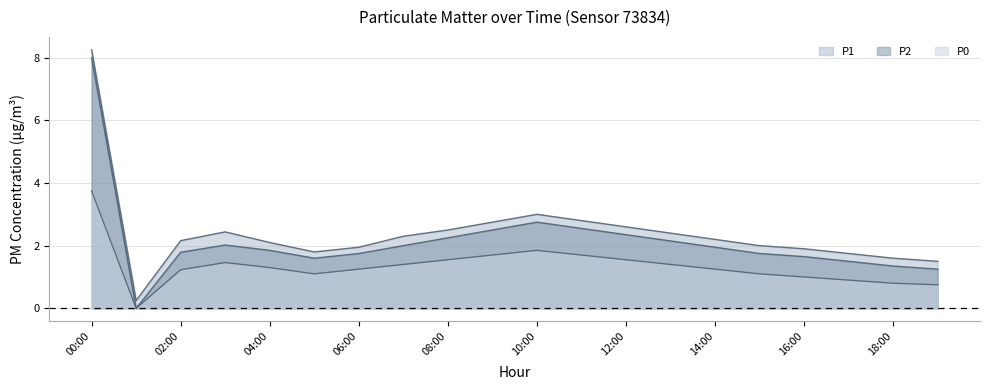

At how many categories does at least one series exceed 5?

1